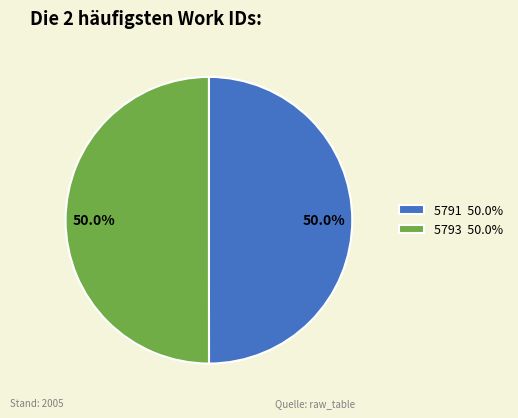

To the nearest percent, what is the average slice percentage?

50%